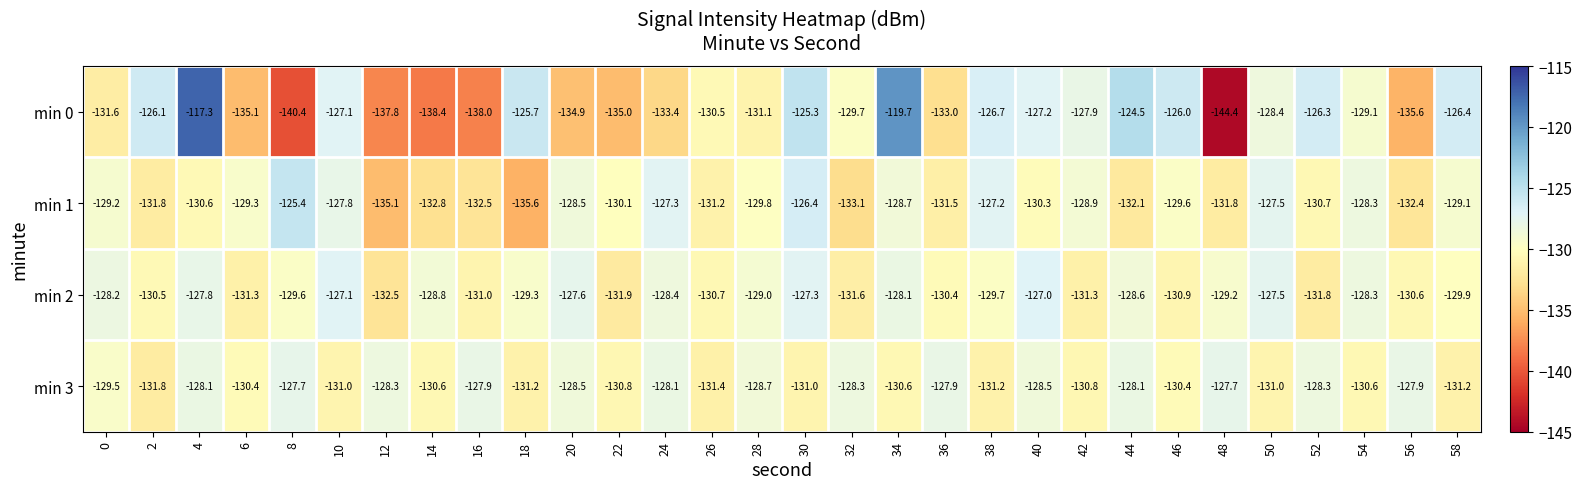

Which category has the lowest value across all series?

48